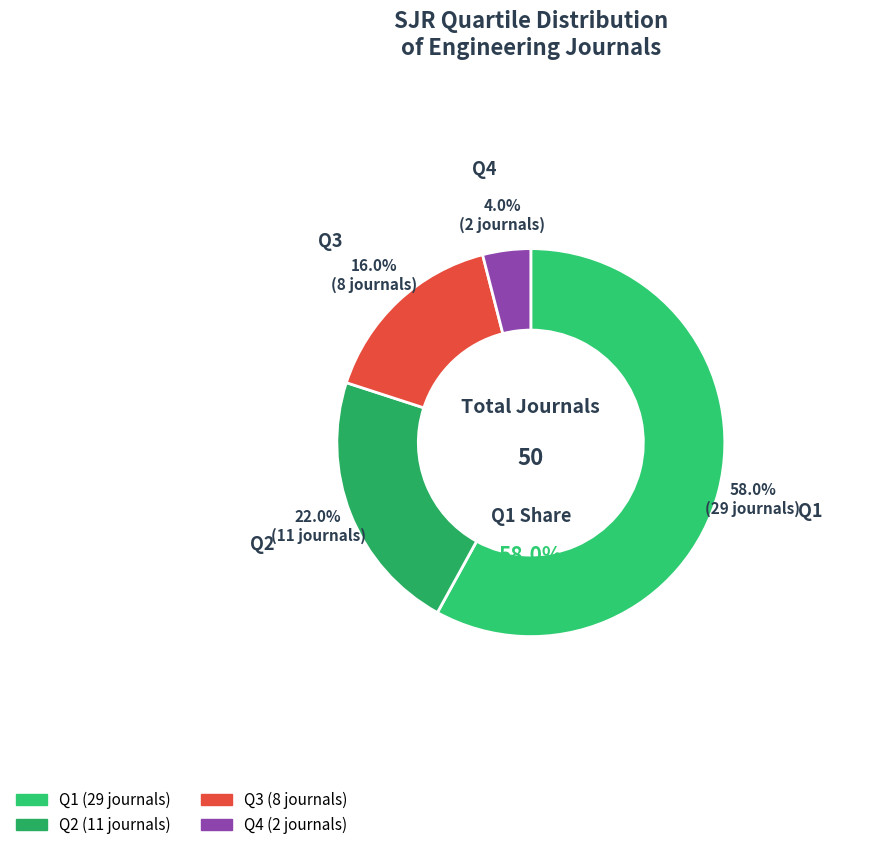

The Q3 slice represents 16% of the pie. True or false?

True